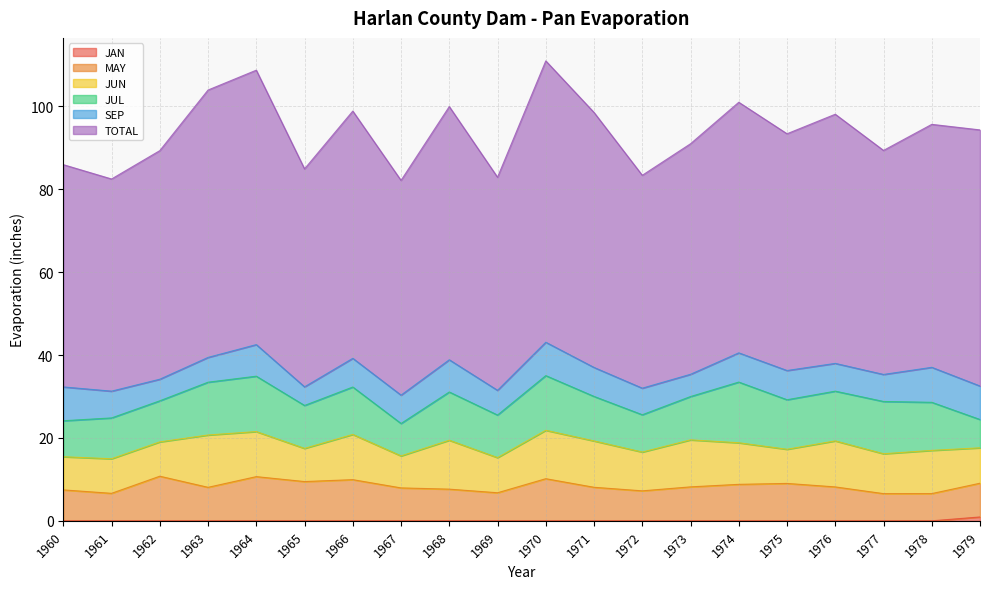

At which category does JUL reach its first local valley?

1965